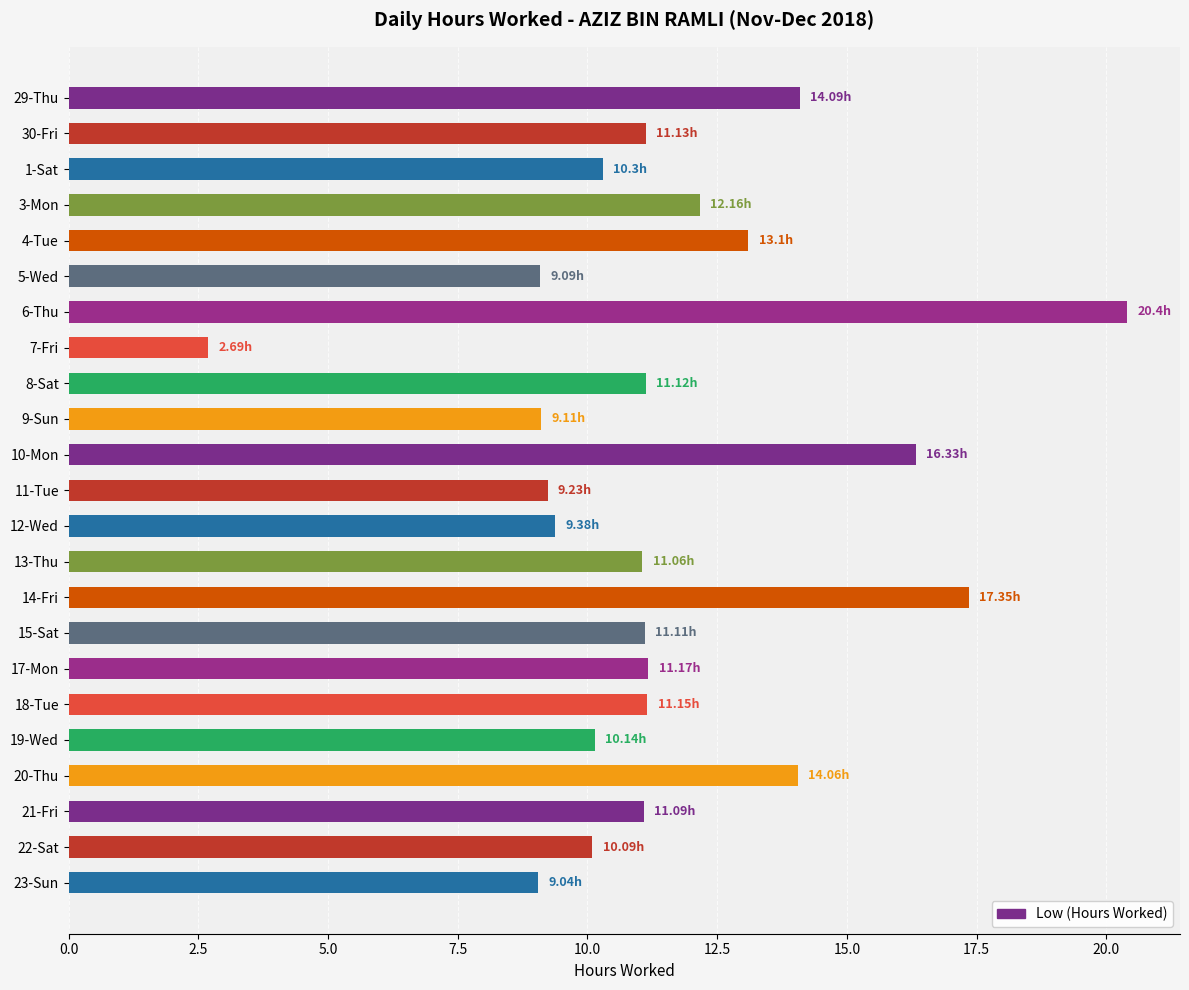

What is the change in value from 21-Fri to 22-Sat?

-1.0